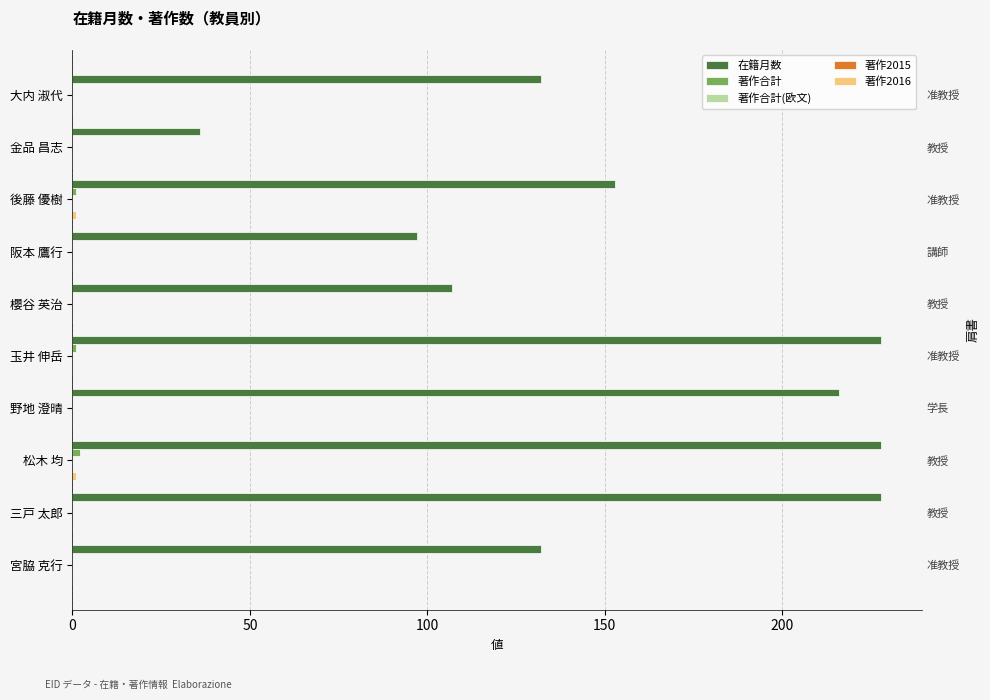

Reading left to right, extract all data points from this chart.

在籍月数: 132.0	36.0	153.0	97.0	107.0	228.0	216.0	228.0	228.0	132.0
著作合計: 0.0	0.0	1.0	0.0	0.0	1.0	0.0	2.0	0.0	0.0
著作合計(欧文): 0.1	0.1	0.1	0.1	0.1	0.1	0.1	0.1	0.1	0.1
著作2015: 0.1	0.1	0.1	0.1	0.1	0.1	0.1	0.1	0.1	0.1
著作2016: 0.0	0.0	1.0	0.0	0.0	0.0	0.0	1.0	0.0	0.0